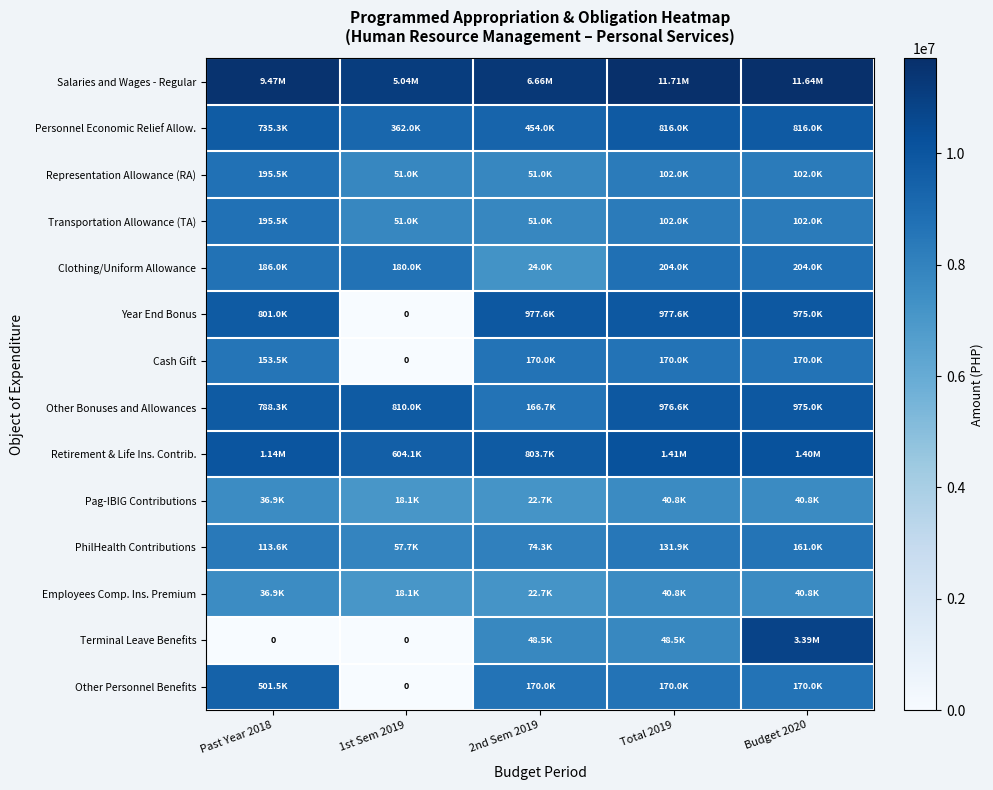

Which category has the highest value in the Salaries and Wages - Regular series?

Total 2019